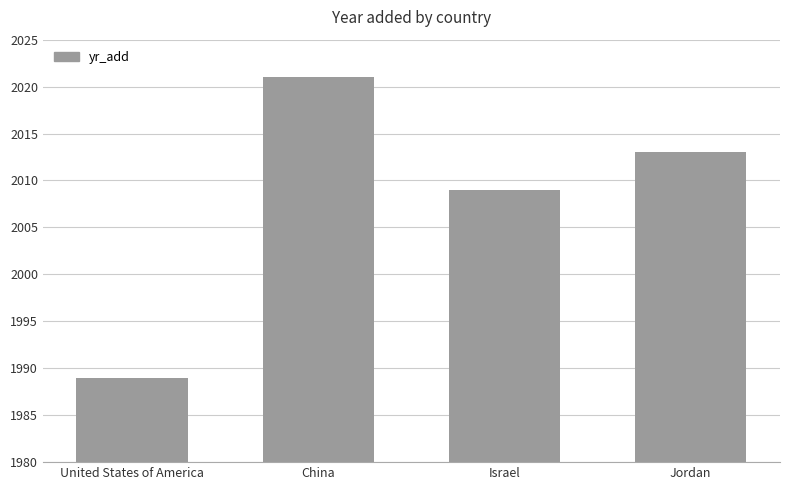

What is the minimum value shown in the chart?

1989